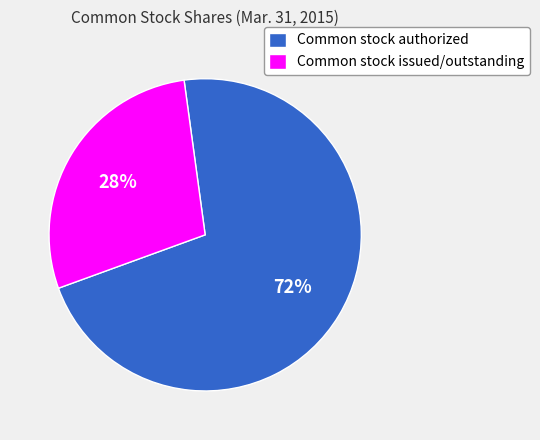

Which category has the smallest portion of the pie?

Common stock issued/outstanding